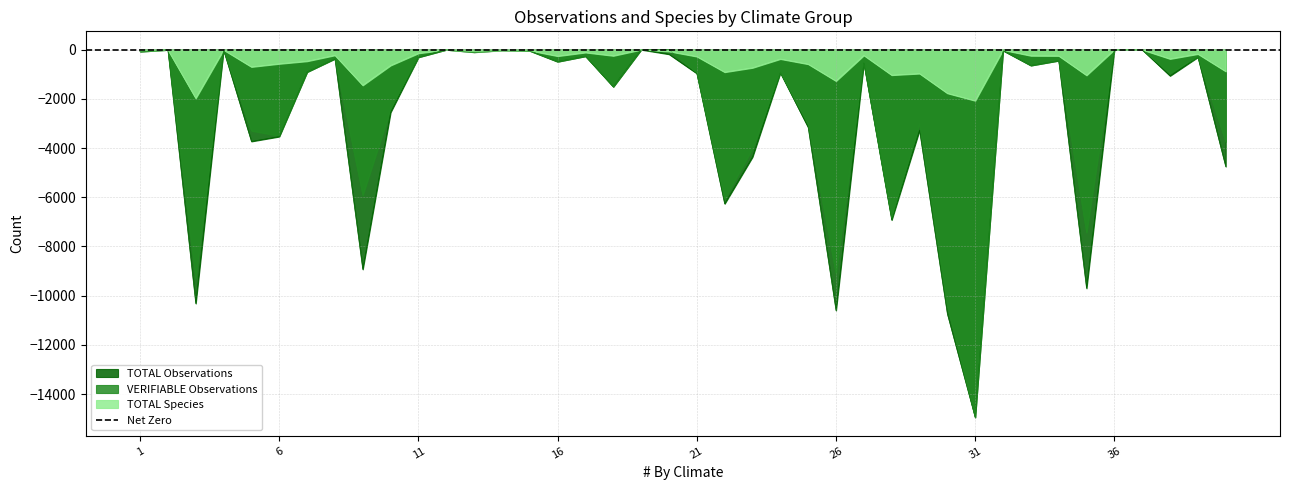

What are all the series names shown in the legend?

TOTAL Observations, VERIFIABLE Observations, TOTAL Species